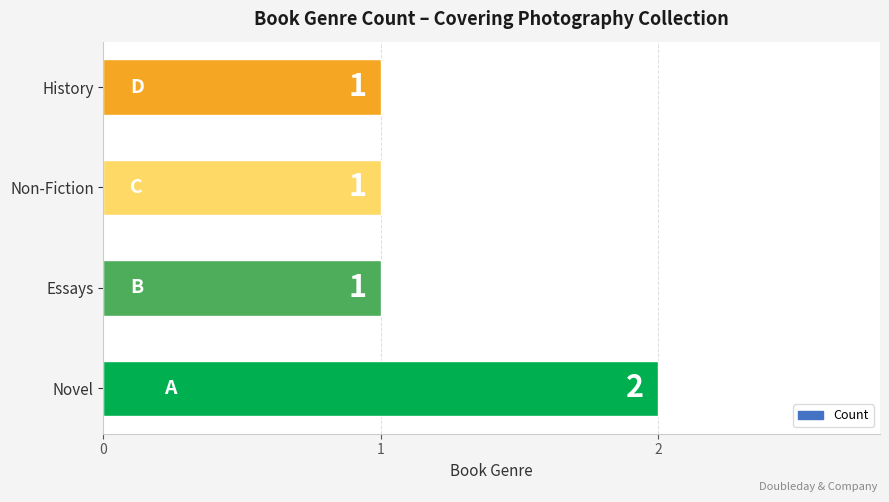

What is the maximum value shown in the chart?

2